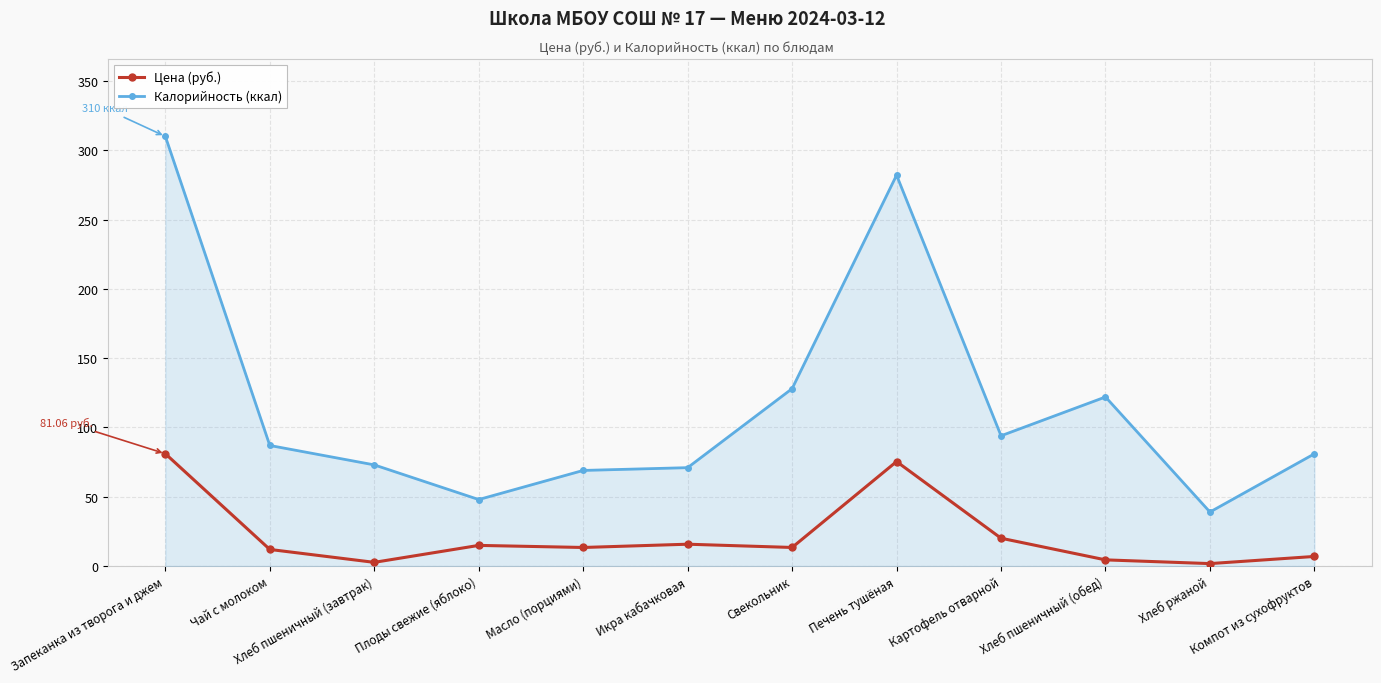

True or false: Калорийность (ккал) has a value of 455.8 at Запеканка из творога и джем.

False